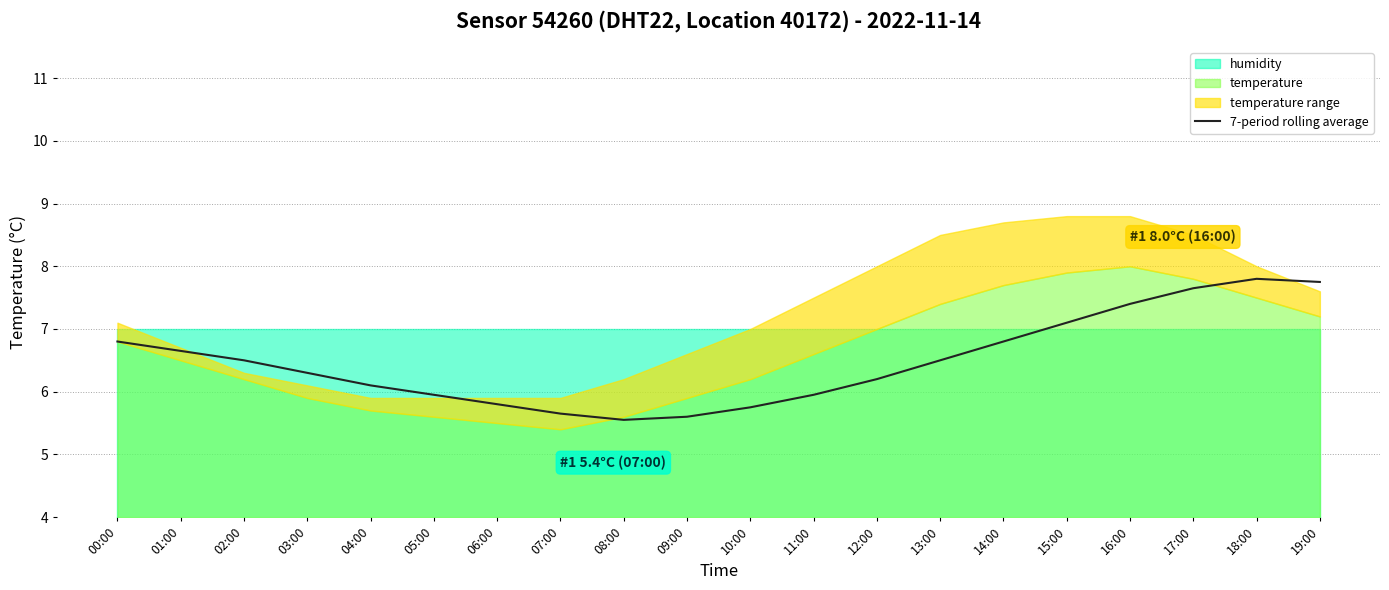

What is the average value?

6.5